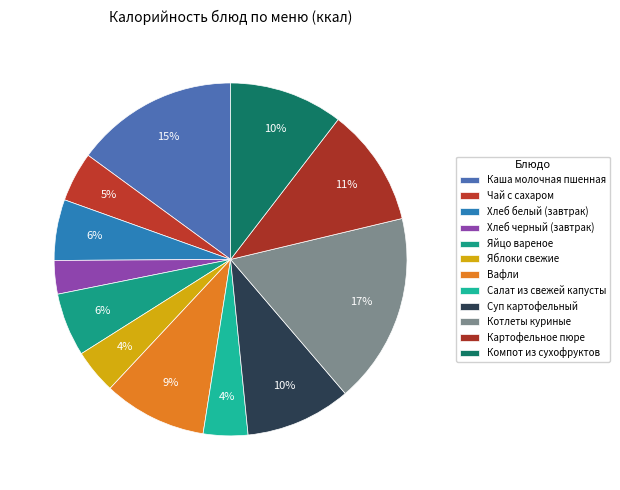

Rank the categories by value from highest to lowest.

Котлеты куриные, Каша молочная пшенная, Картофельное пюре, Компот из сухофруктов, Суп картофельный, Вафли, Яйцо вареное, Хлеб белый (завтрак), Чай с сахаром, Салат из свежей капусты, Яблоки свежие, Хлеб черный (завтрак)